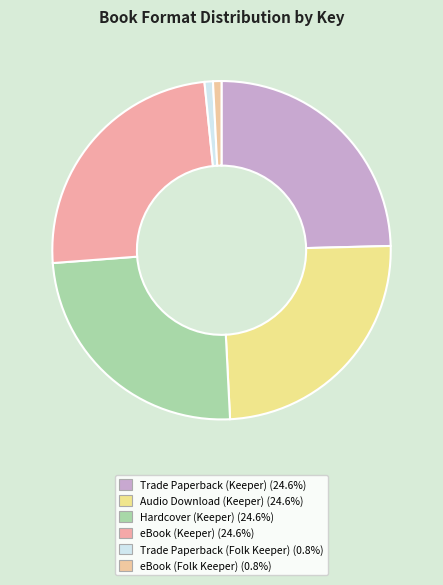

How many slices are in this pie chart?

6